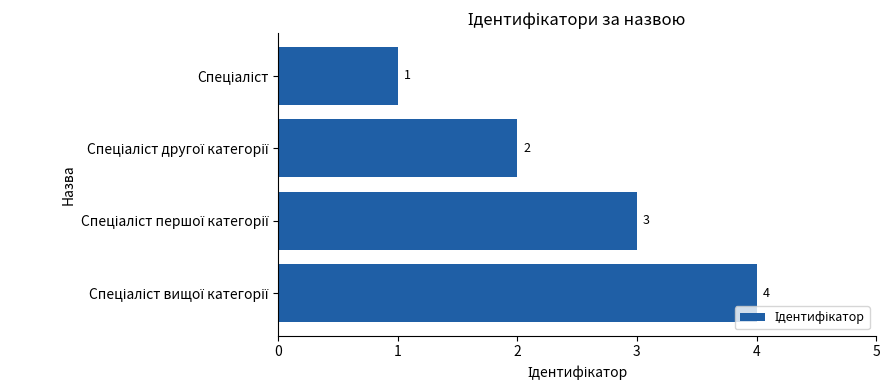

What is the difference between the maximum and minimum values?

3